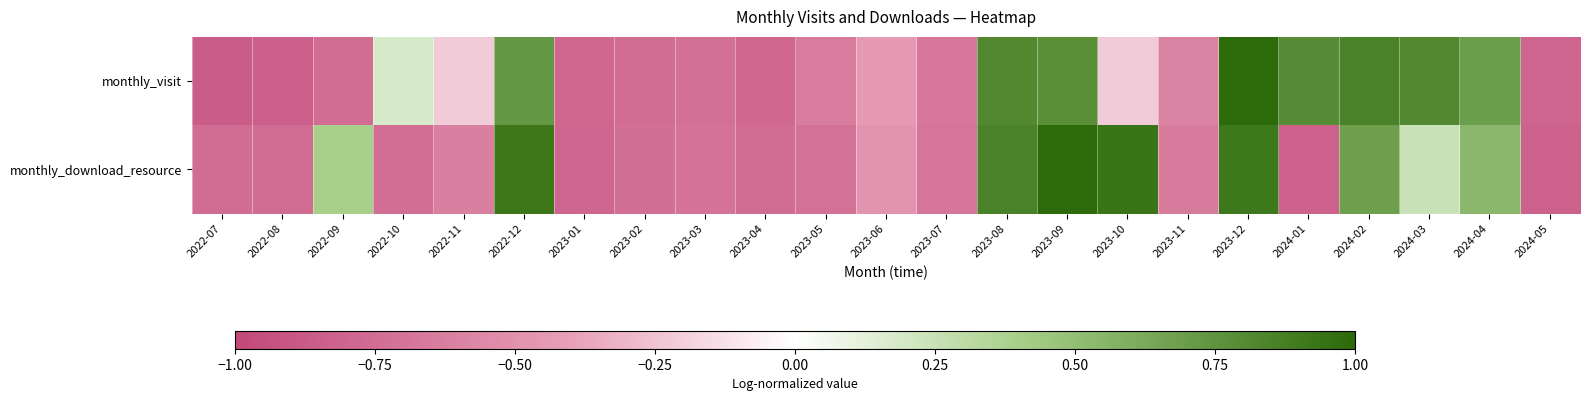

Which series changed the most between 2022-08 and 2023-10?

monthly_download_resource